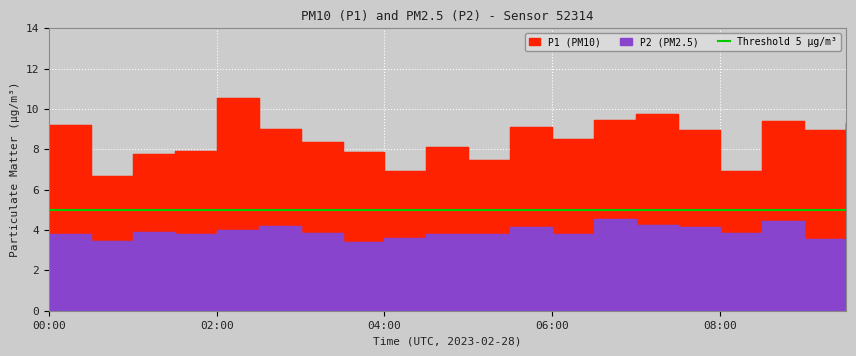

Is the value of P2 at 00:00 greater than the value of P1 at 09:00?

No